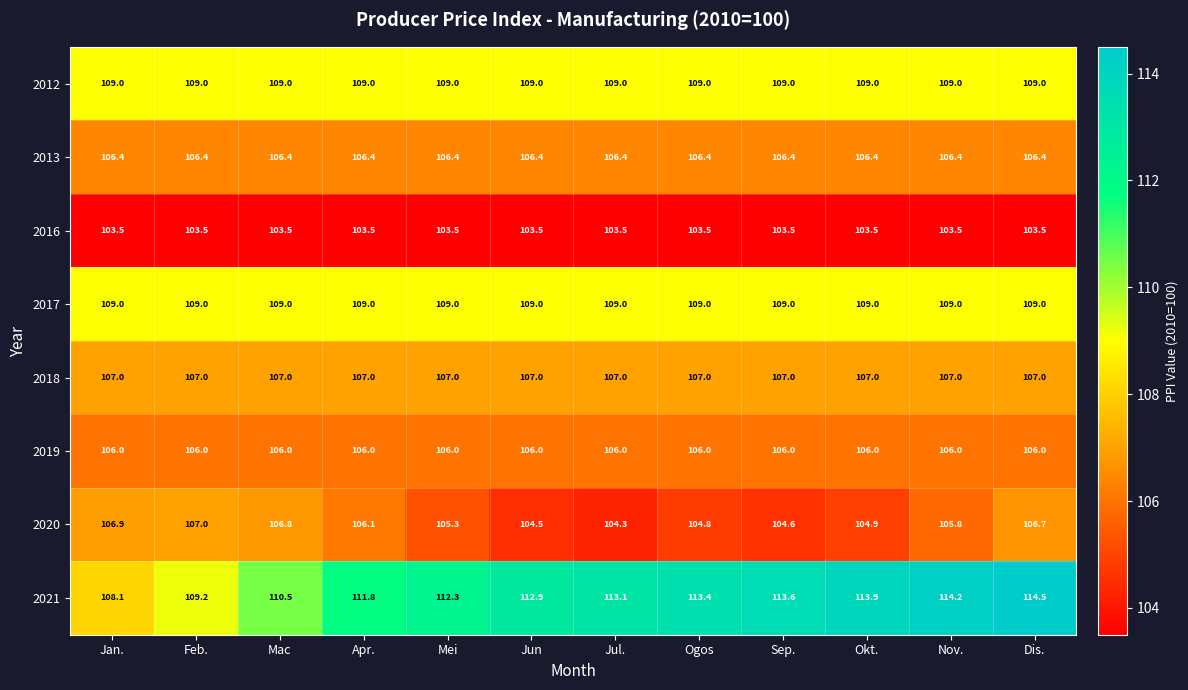

What is the approximate value of 2020 at Okt.?

104.9